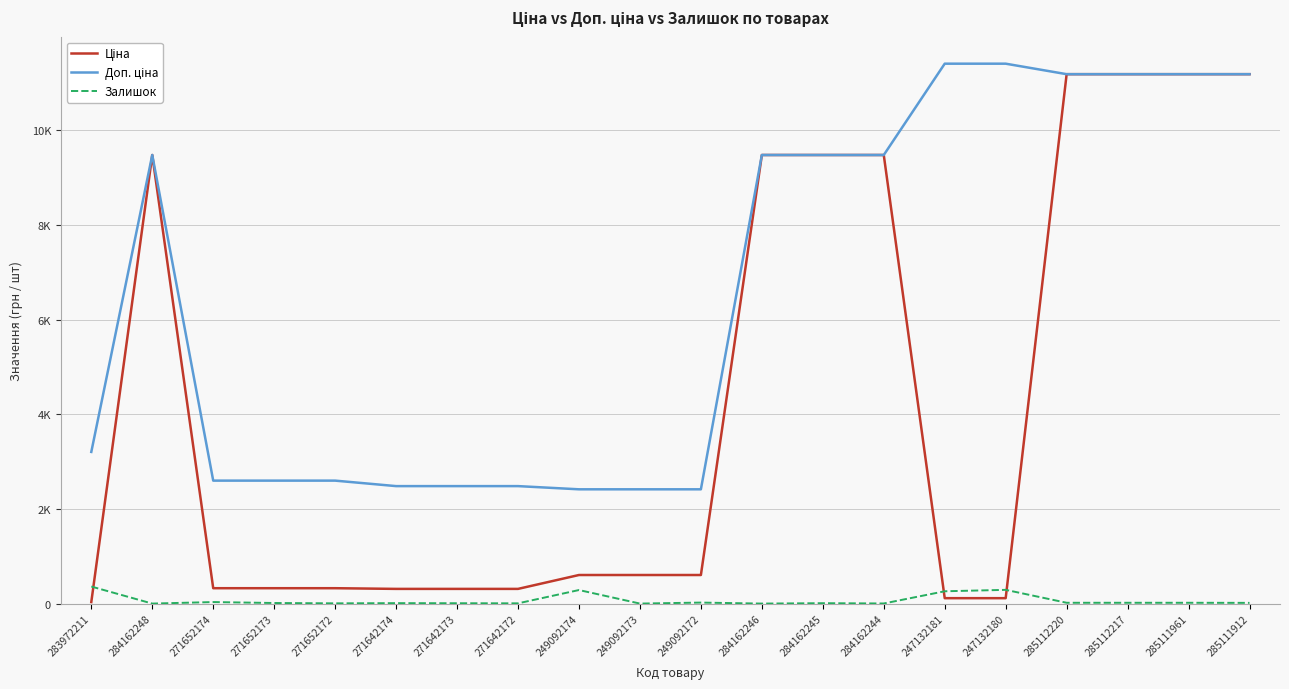

What is the sum of the Доп. ціна values at 283972211 and 247132180?

14615.0